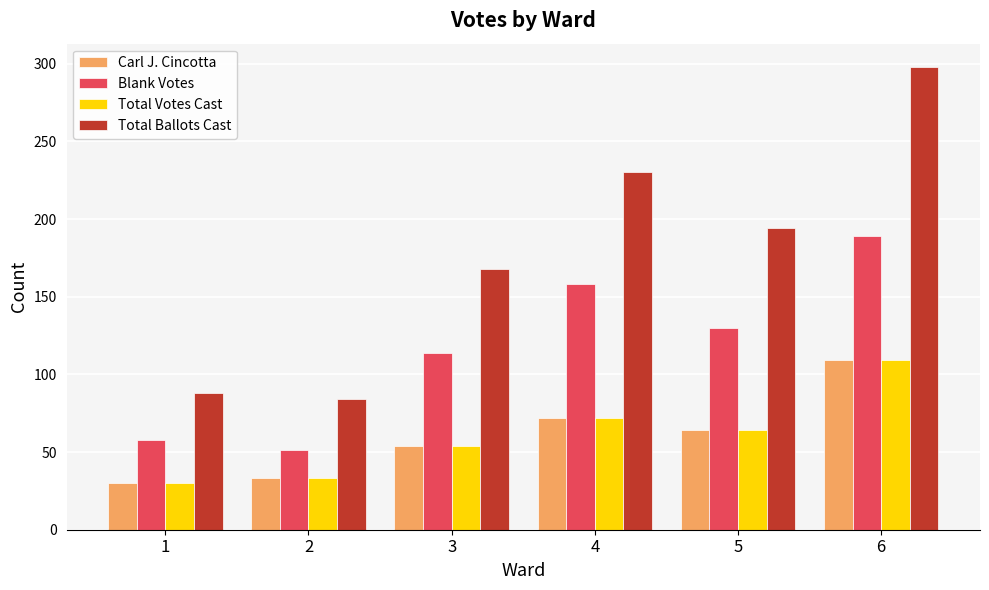

What is the value of the Blank Votes bar at the 2nd from the left?

51